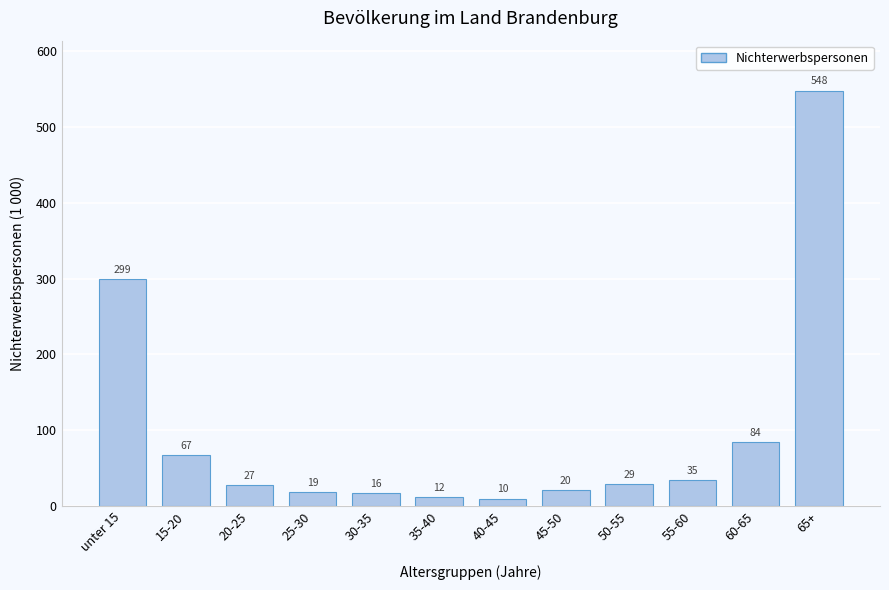

What is the change in value from 15-20 to 35-40?

-55.0